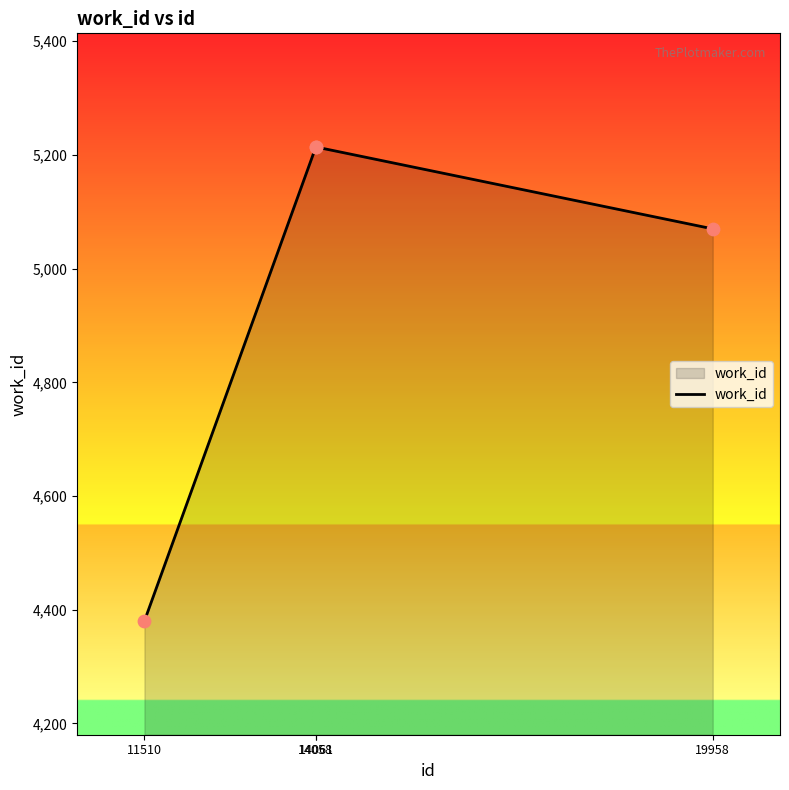

What is the change in value from 14058 to 19958?

-144